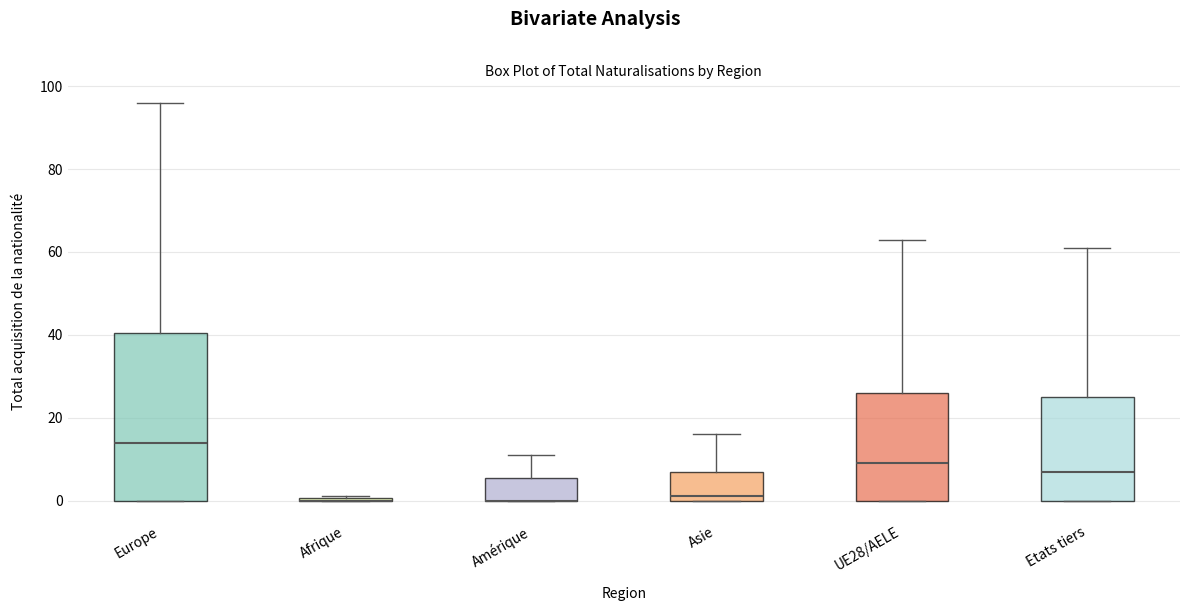

Reading left to right, transcribe this box plot: for each box, give where its median line is, the range the box spans, and where its two whiskers end, as read against the y-axis. The values are not printed on the chart, so give them approximately, as read against the axis.

Europe: median 14, box 0 to 40, whiskers 0 to 96
Afrique: box collapsed to a line at 0, whiskers 0 to 2
Amérique: median 0 (drawn on the box's lower edge), box 0 to 6, whiskers 0 to 12
Asie: median 2, box 0 to 8, whiskers 0 to 16
UE28/AELE: median 10, box 0 to 26, whiskers 0 to 64
Etats tiers: median 8, box 0 to 26, whiskers 0 to 62